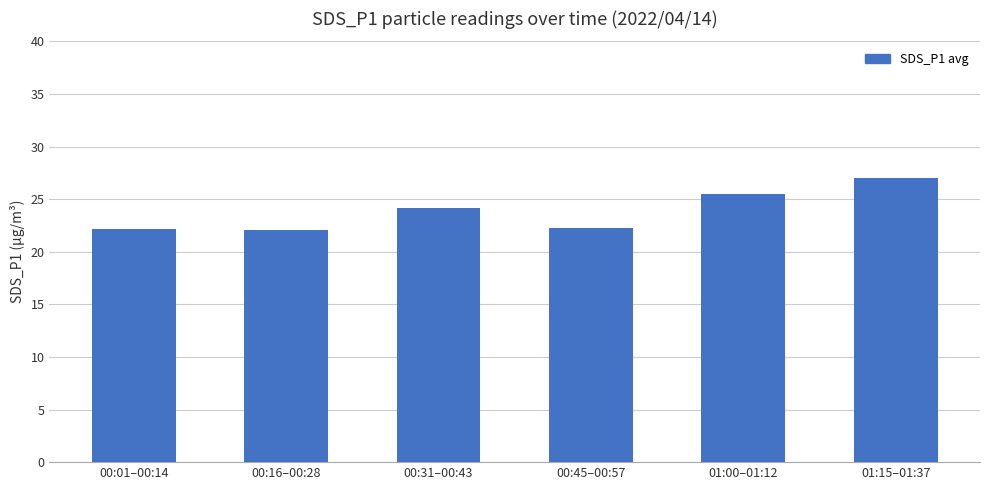

Count the number of categories in the chart.

6